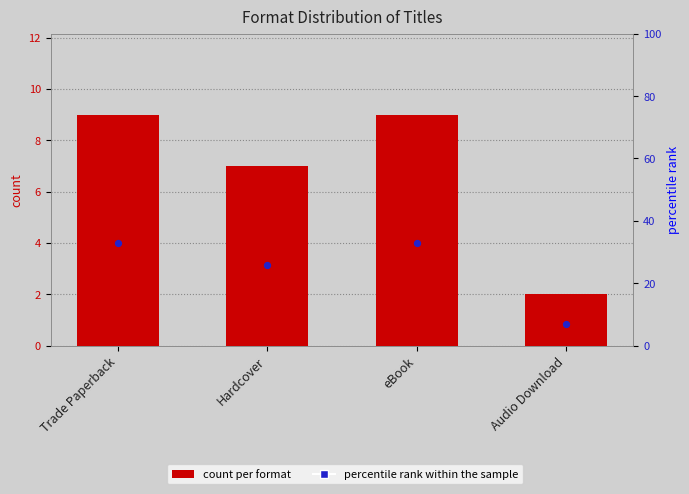

At how many categories does at least one series exceed 7?

3